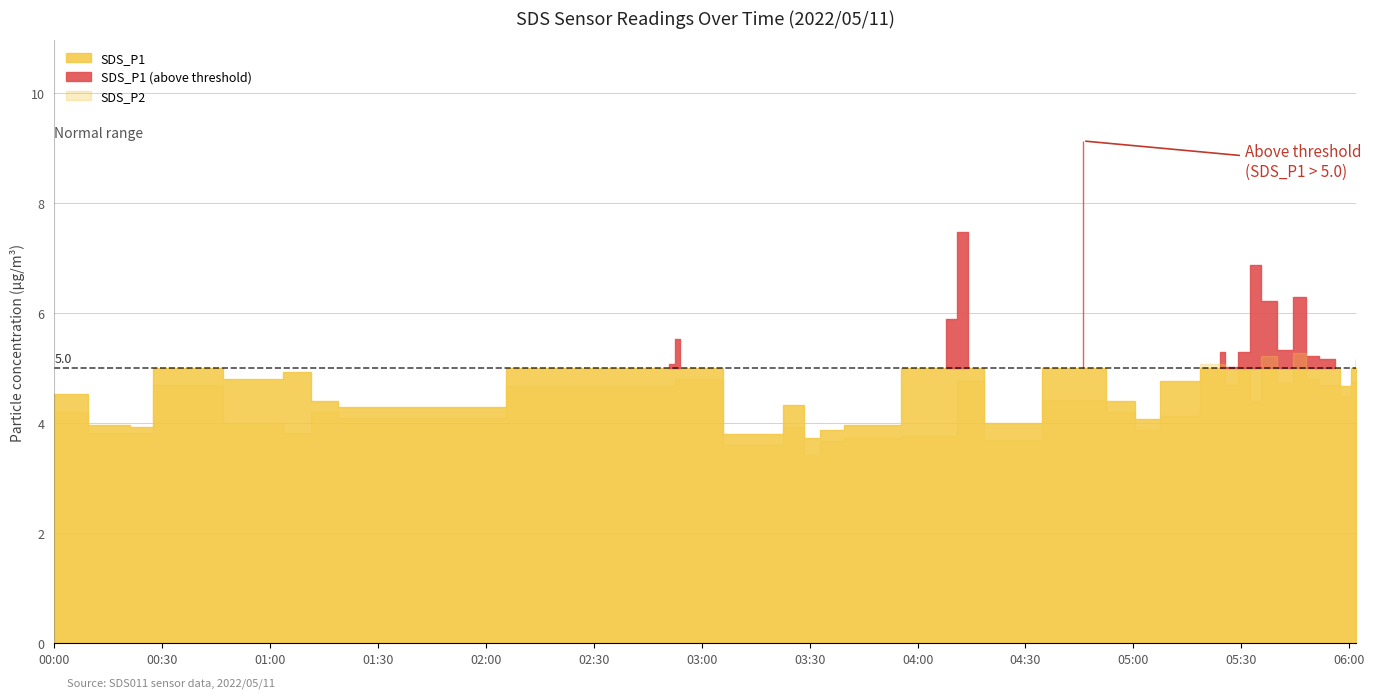

What is the difference between the SDS_P1 values at 2022/05/11 01:05 and 2022/05/11 04:14?

2.5